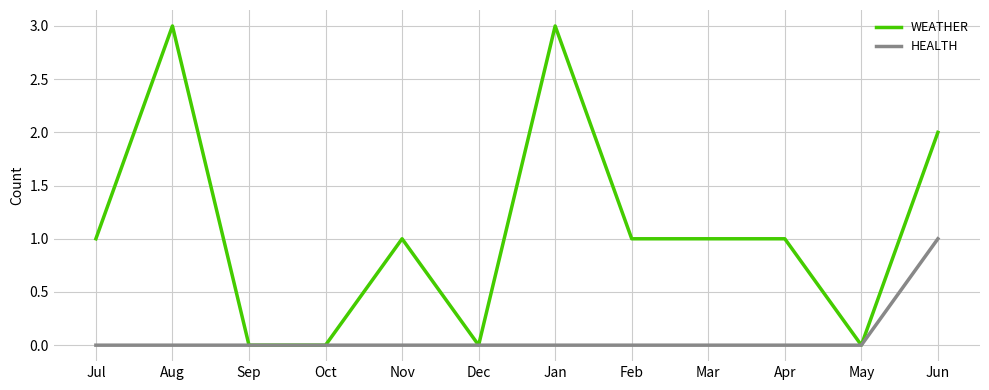

Which series changed the most between Oct and Apr?

WEATHER